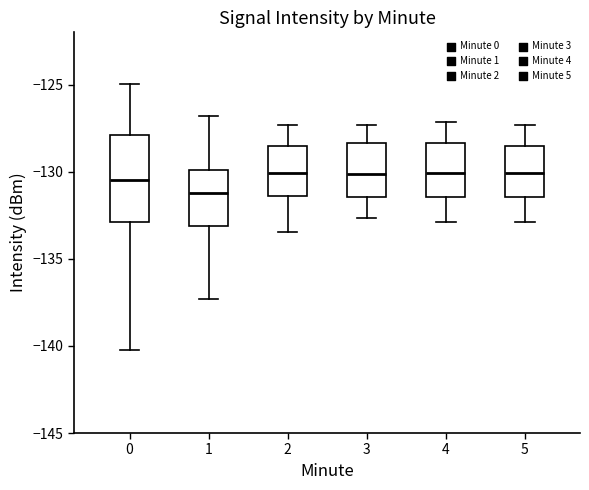

Where does the upper whisker of the box at x = 2 end on the y-axis? The values are not printed on the chart, so give them approximately, as read against the axis.

-127.5